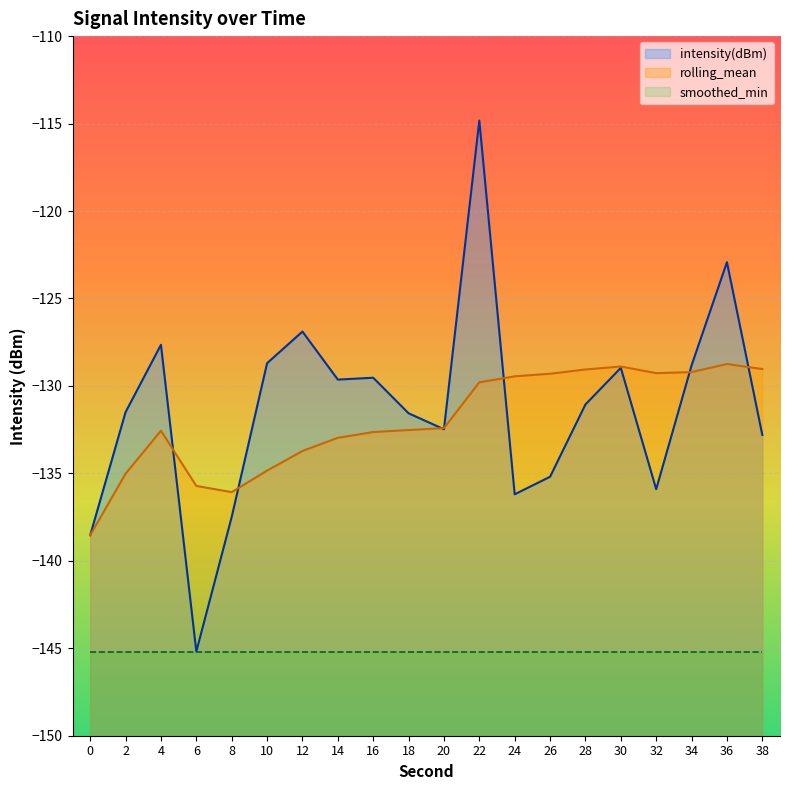

How many values in the intensity(dBm) series are below -131?

11